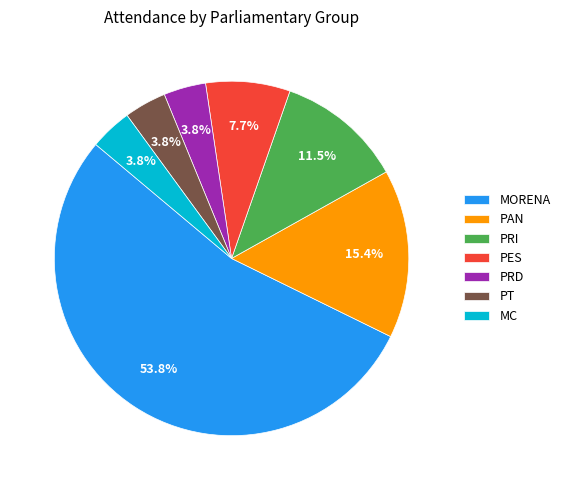

The PES slice represents 1% of the pie. True or false?

False